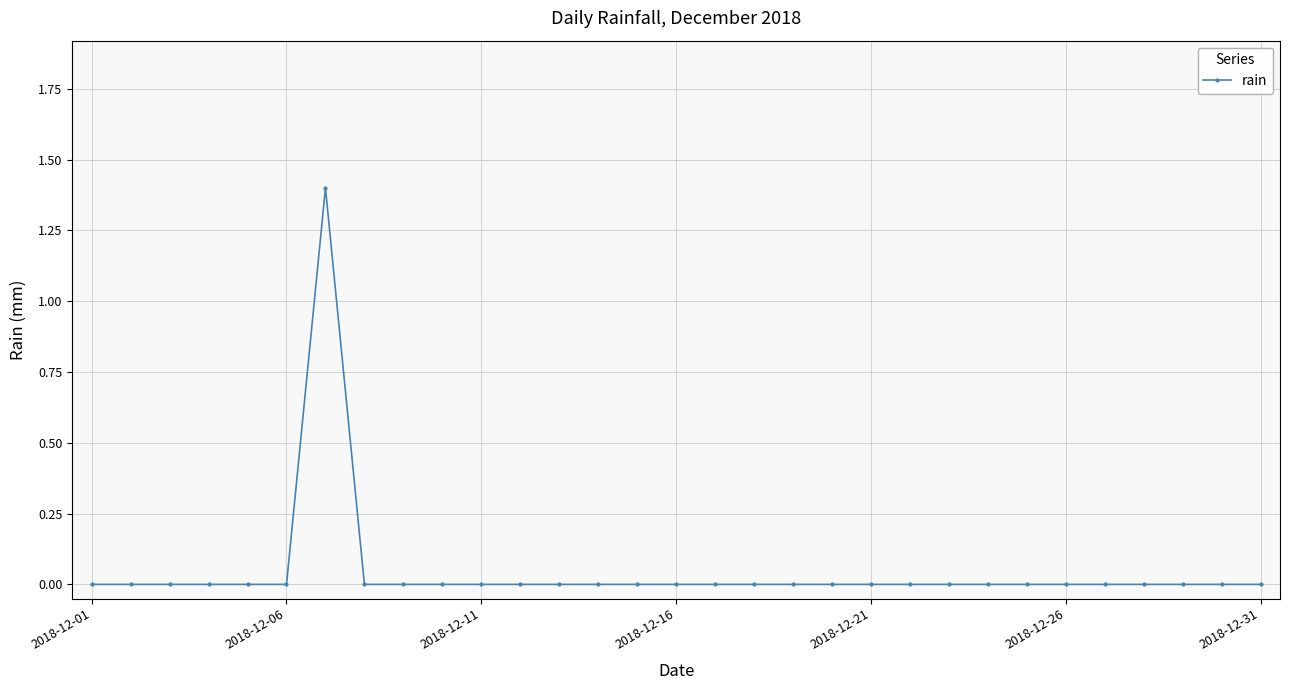

Reading left to right, transcribe all the data shown in this chart.

0.0	0.0	0.0	0.0	0.0	0.0	1.4	0.0	0.0	0.0	0.0	0.0	0.0	0.0	0.0	0.0	0.0	0.0	0.0	0.0	0.0	0.0	0.0	0.0	0.0	0.0	0.0	0.0	0.0	0.0	0.0